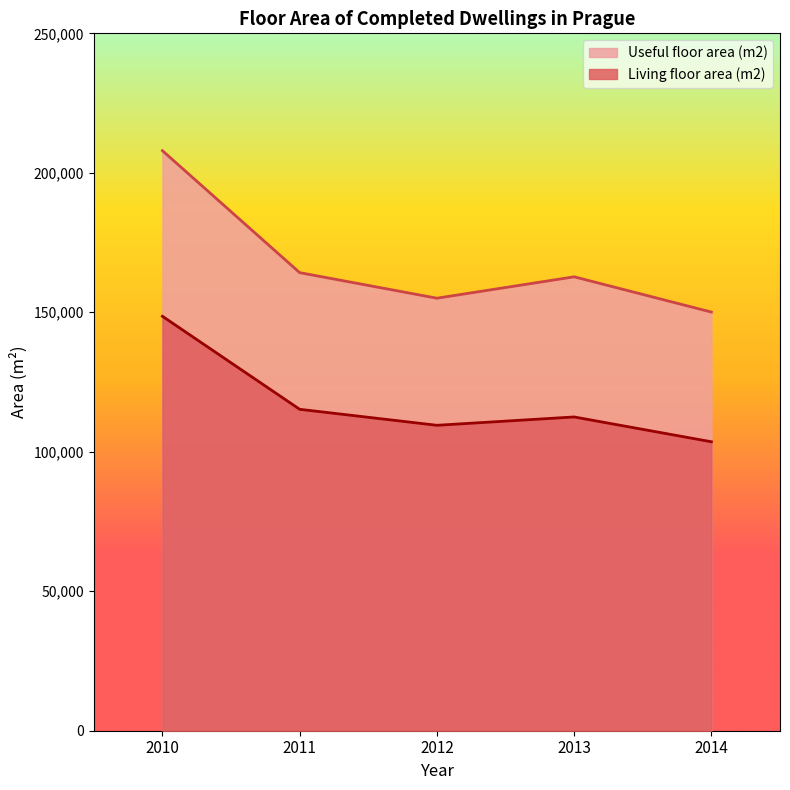

What is the difference between the maximum and minimum values in the Living floor area (m2) series?

44983